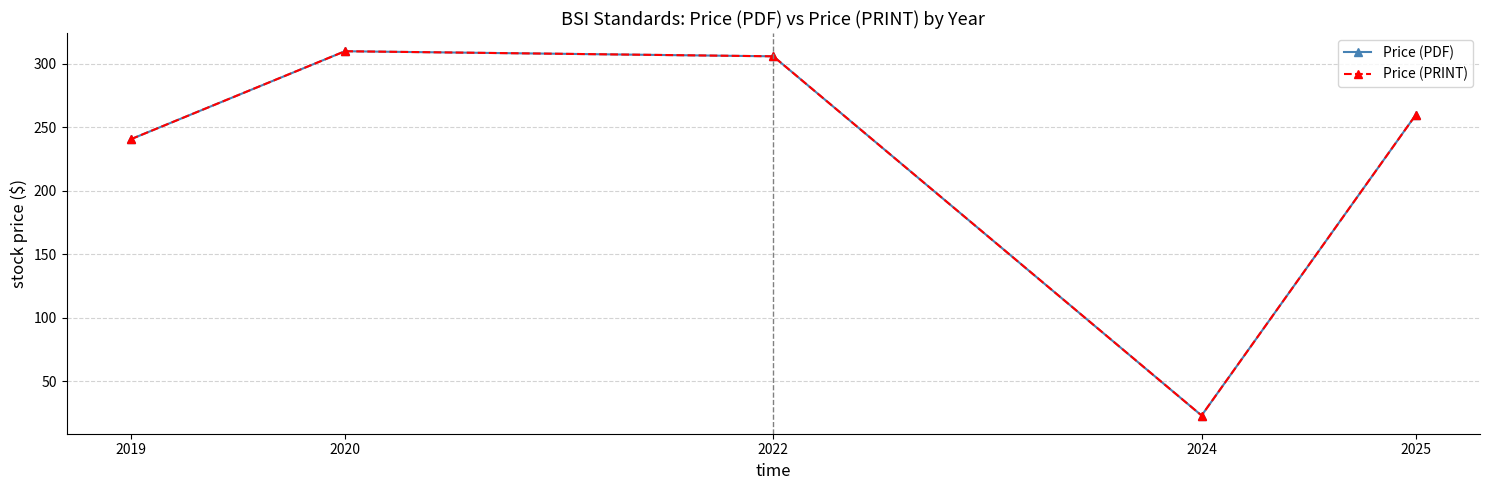

Which series changed the most between 2019 and 2024?

Price (PDF)